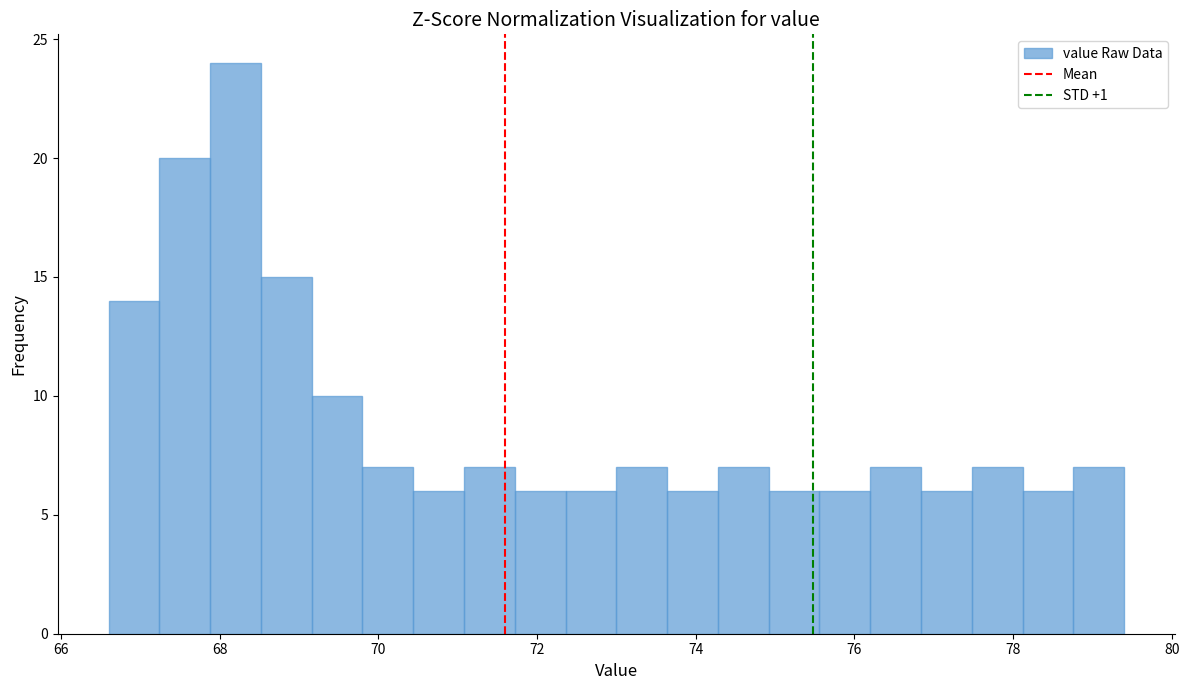

Read against the x-axis, roughly where is the centre of the tallest bar?

68.2